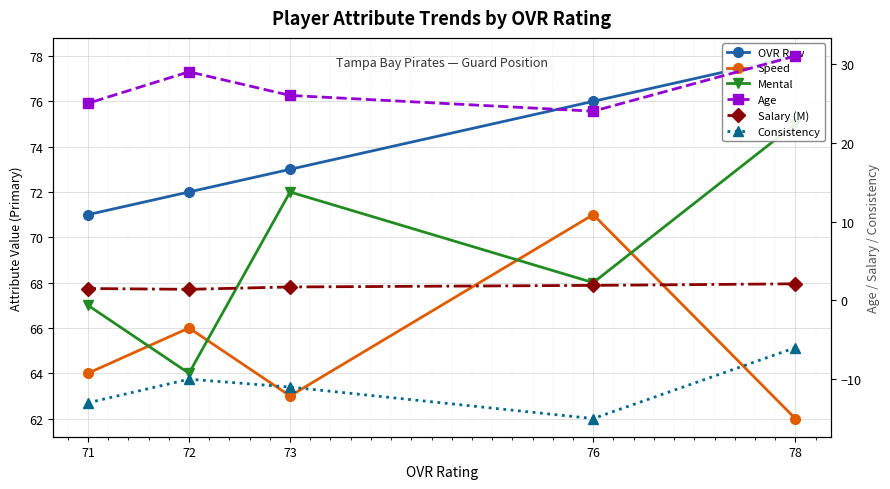

True or false: Mental has more than 2 interior local peaks.

False